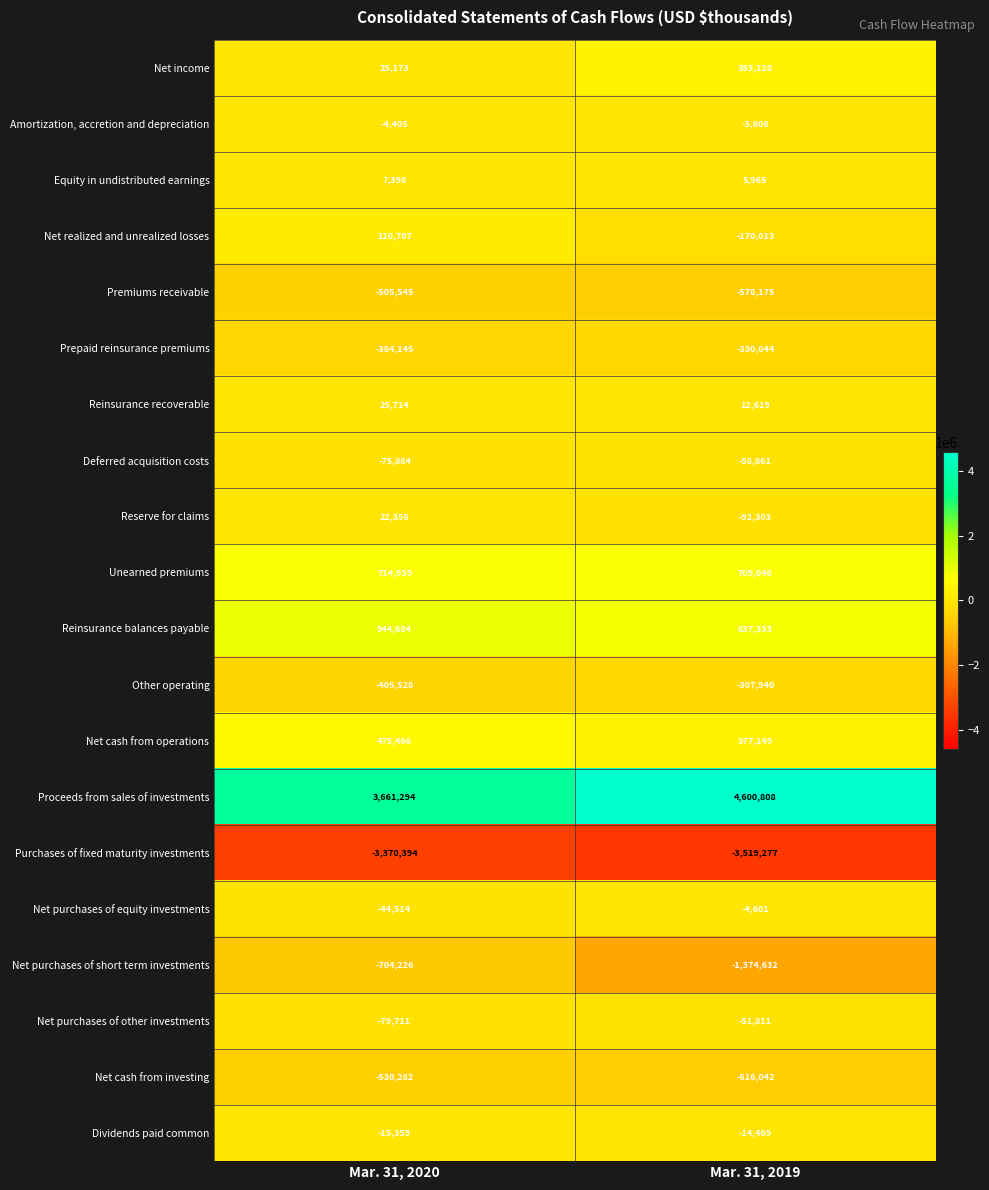

What is the sum of the Net realized and unrealized losses values at Mar. 31, 2019 and Mar. 31, 2020?

-59306